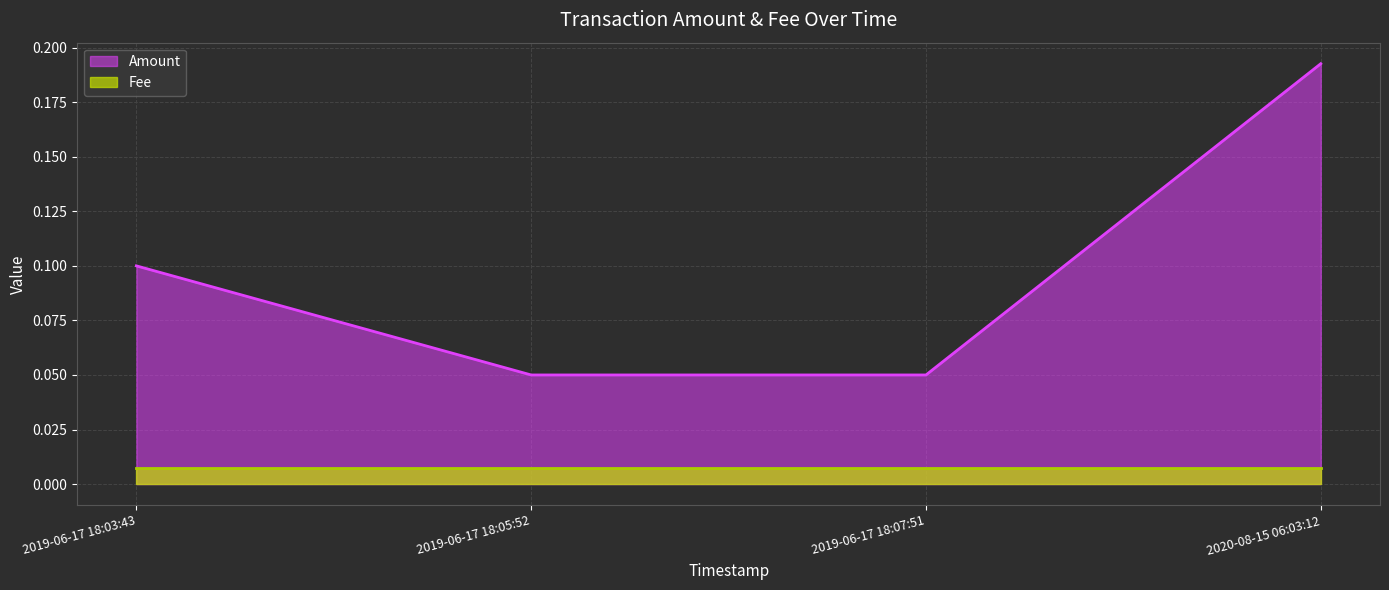

Reading right to left, list all the values displayed in this chart.

0.2	0.1	0.1	0.1